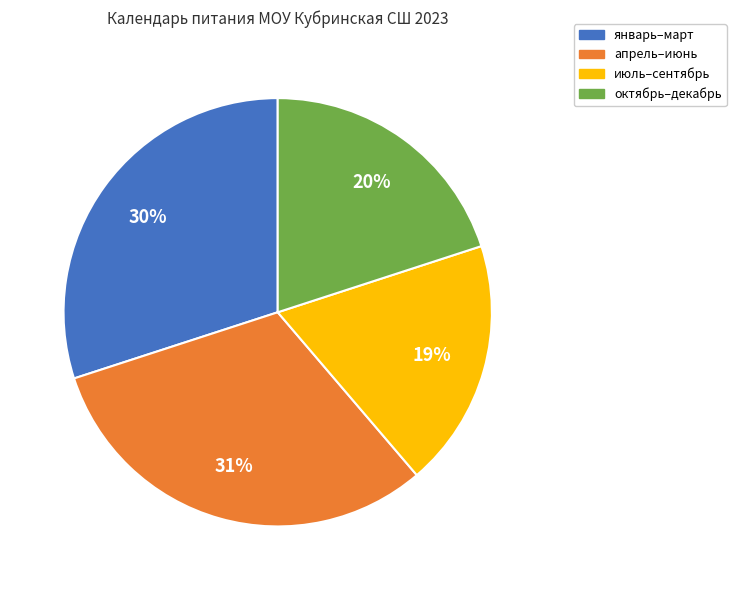

To the nearest percent, what is the difference between the октябрь–декабрь and апрель–июнь slice percentages?

11%